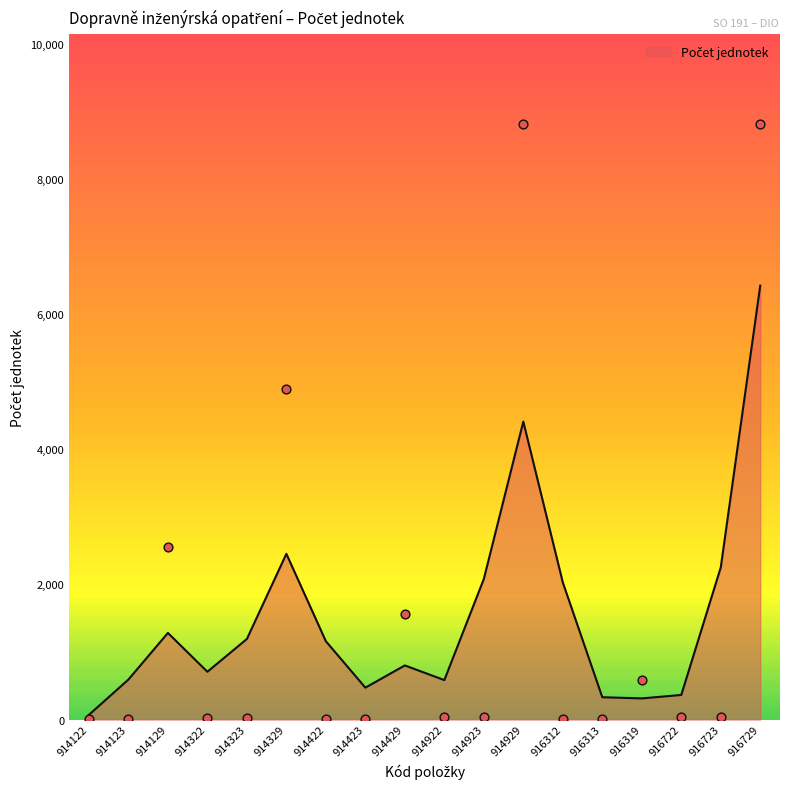

Which has a higher value, 914323 or 916313?

914323